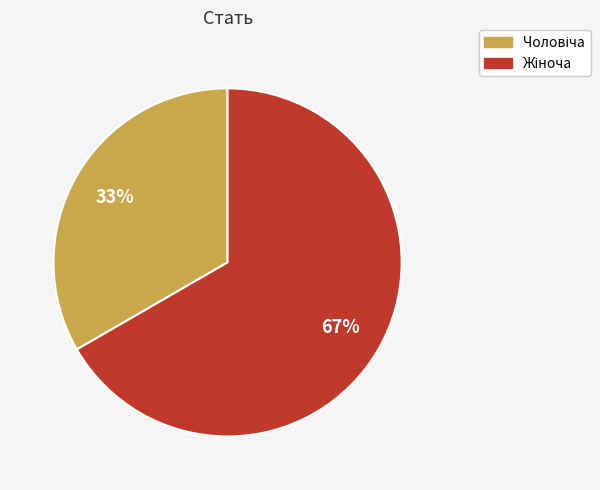

How many segments does this pie chart have?

2